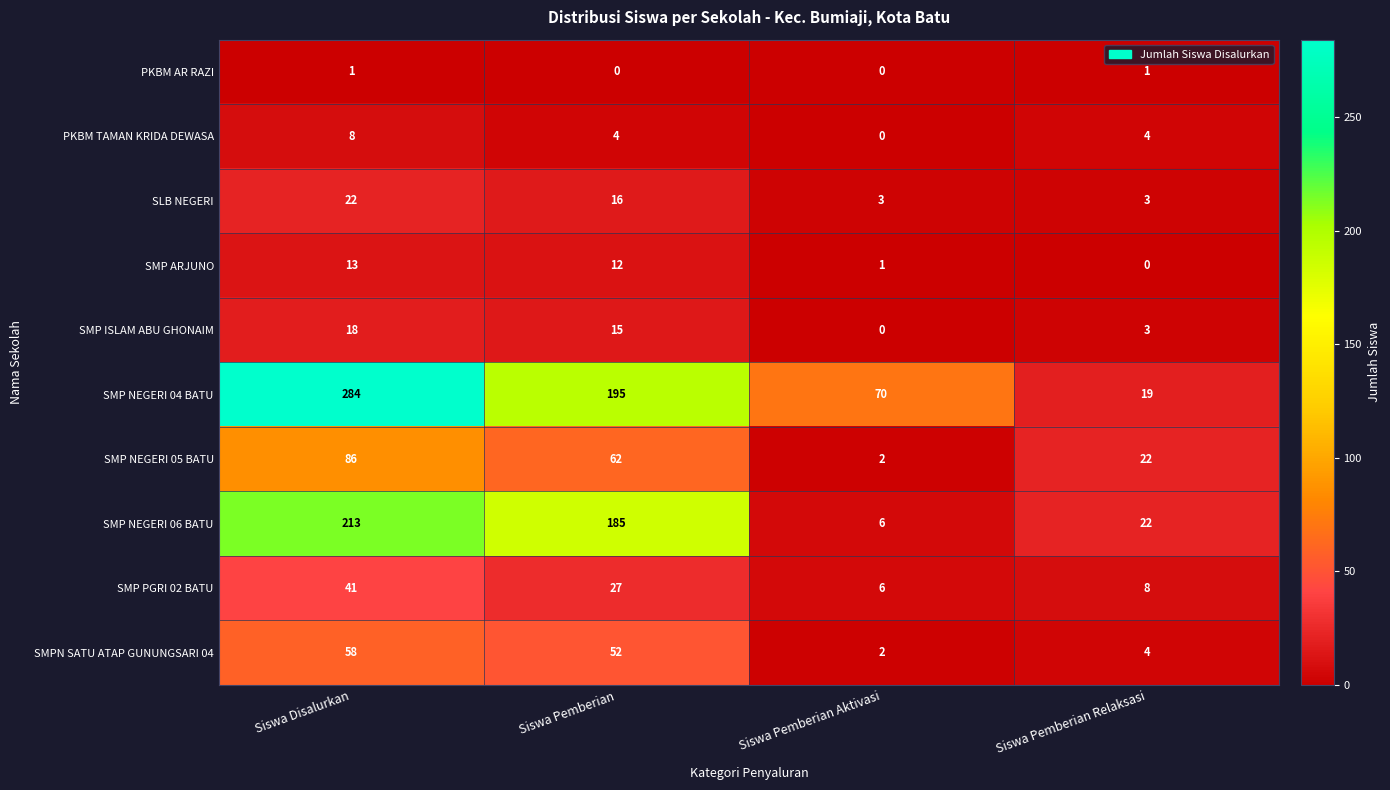

Is it true that SMP PGRI 02 BATU equals 6 at Siswa Pemberian Aktivasi?

True